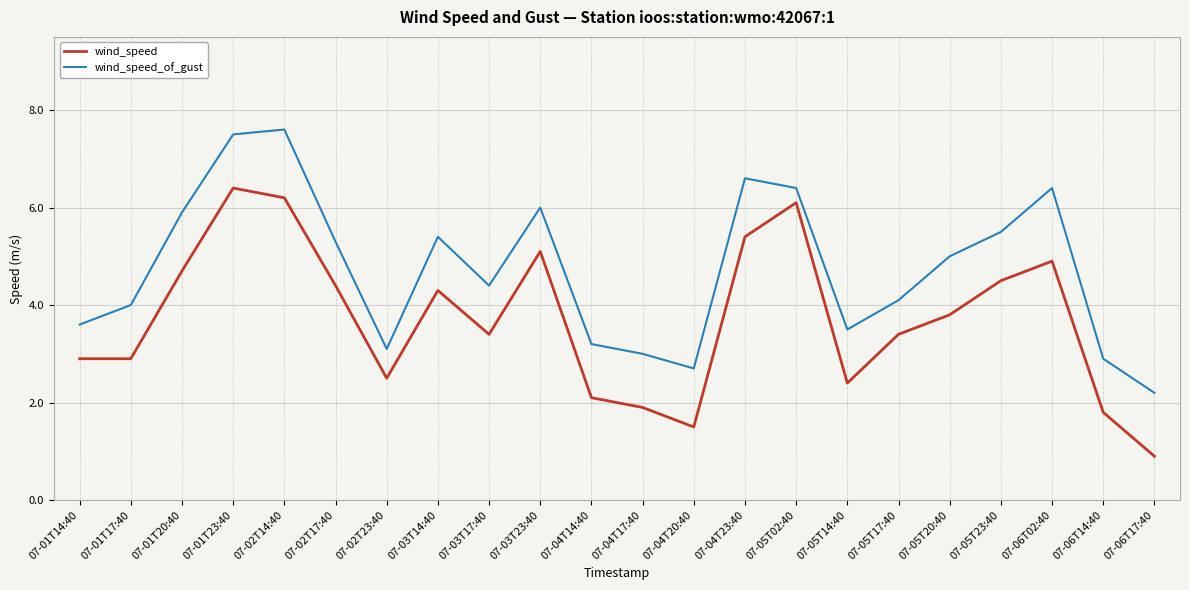

What is the difference between the maximum and minimum values in the wind_speed_of_gust series?

5.4